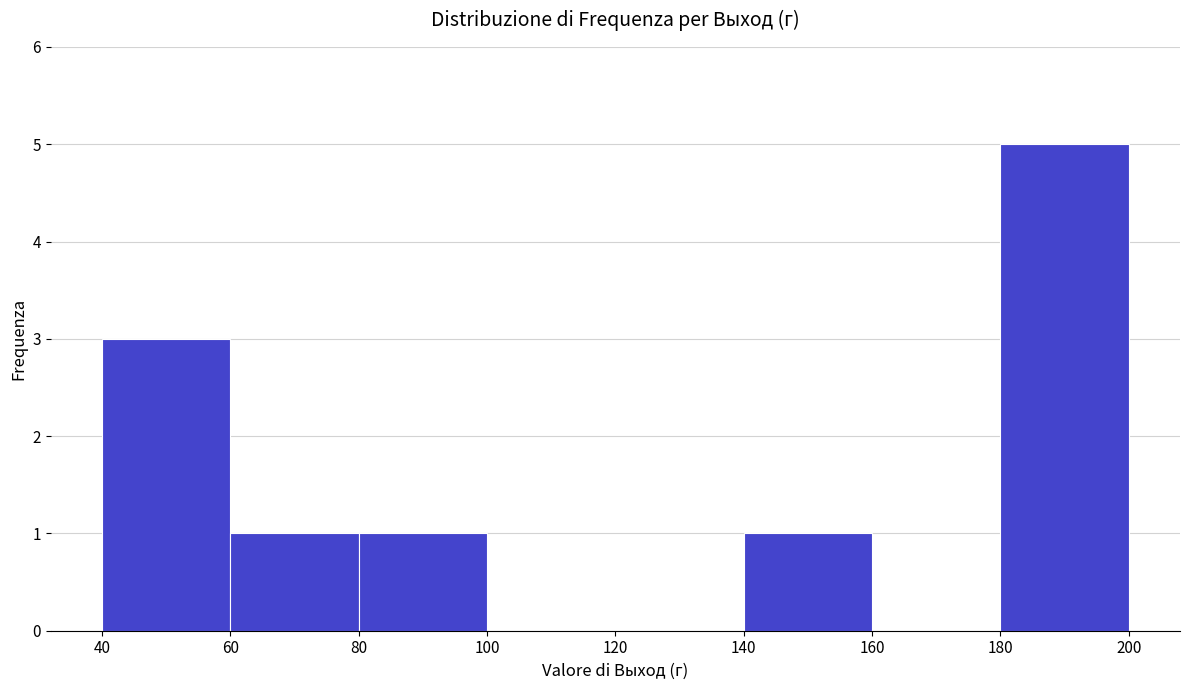

Reading left to right, list every bar in this chart as the range it spans on the x-axis followed by its height. The values are not printed on the chart, so give them approximately, as read against the axis.

40 to 60: 3
60 to 80: 1
80 to 100: 1
100 to 120: 0
120 to 140: 0
140 to 160: 1
160 to 180: 0
180 to 200: 5